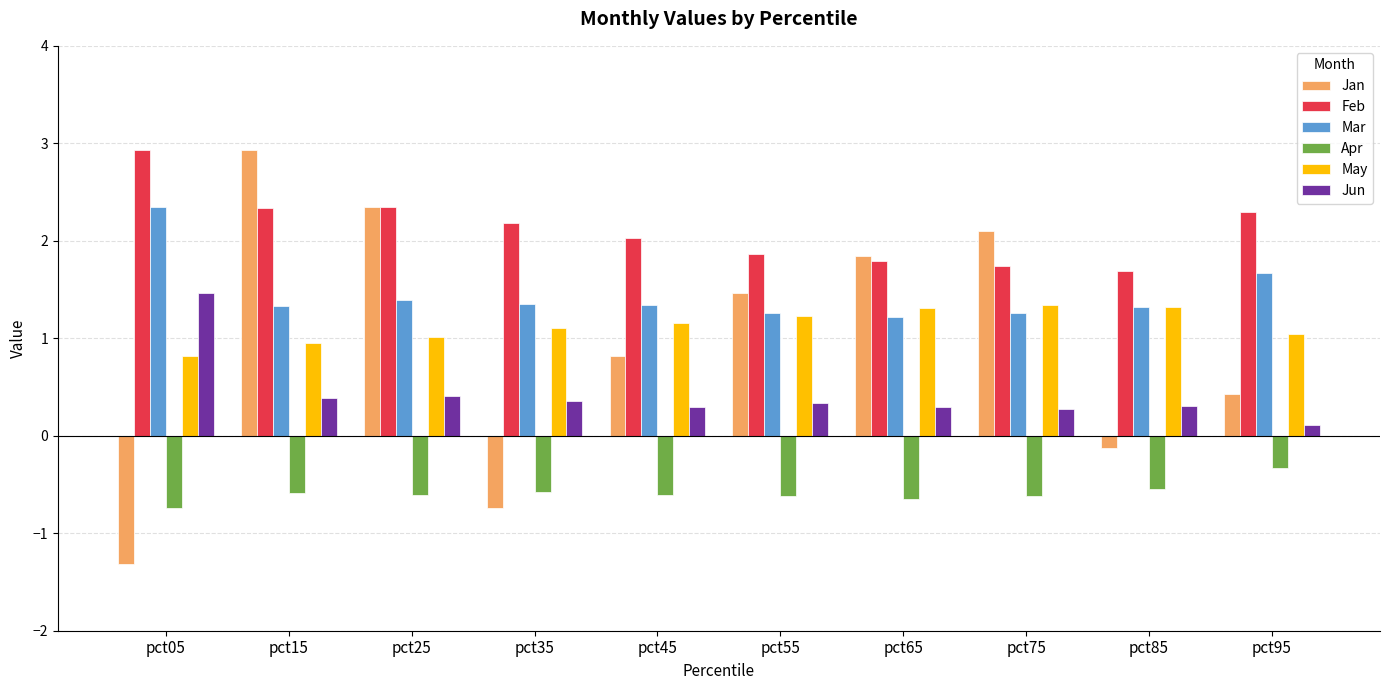

The value of Mar at pct35 is 0.9. True or false?

False